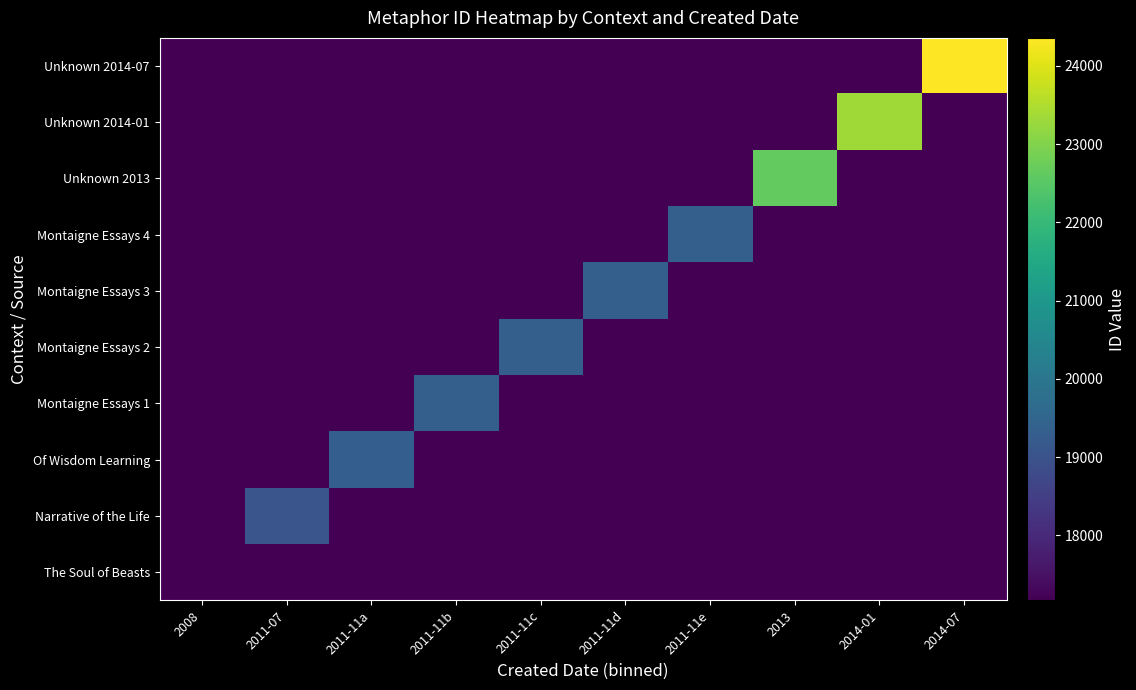

What is the maximum value shown in the chart?

24358